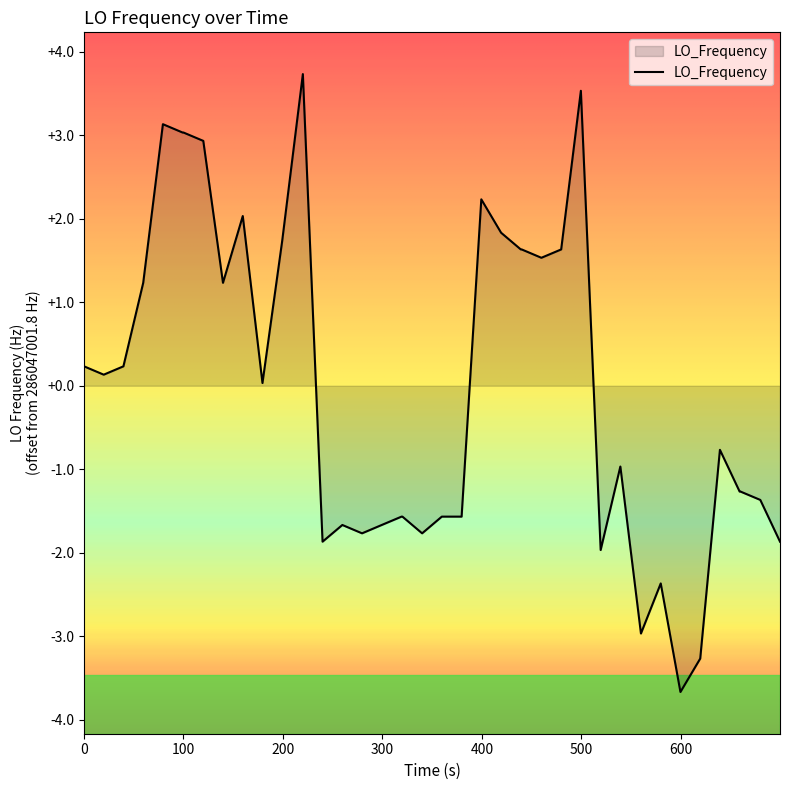

What is the minimum value shown in the chart?

-3.7